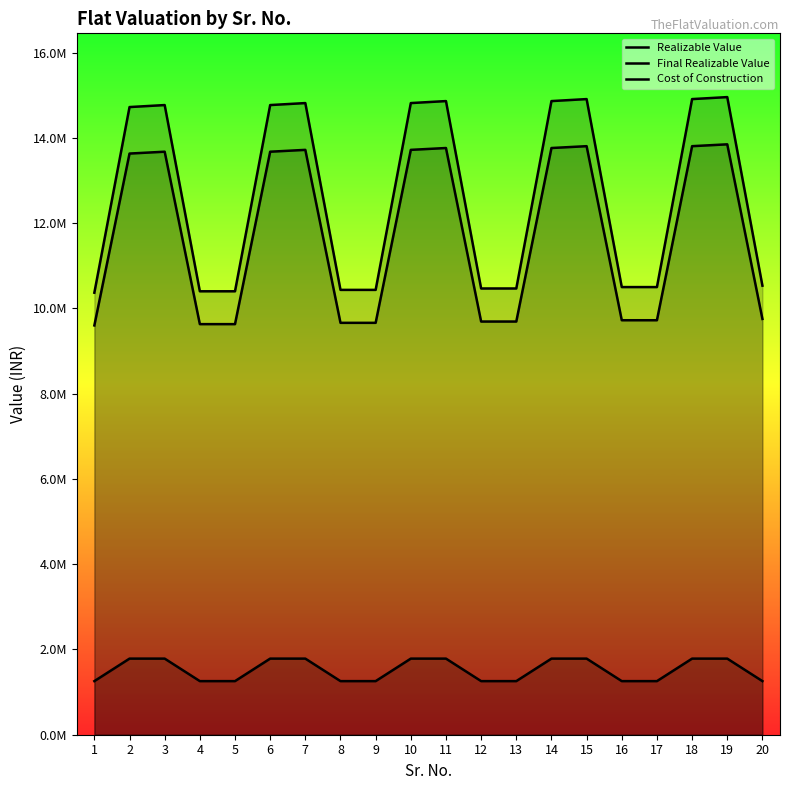

What is the total value across all series at 7?

30322401